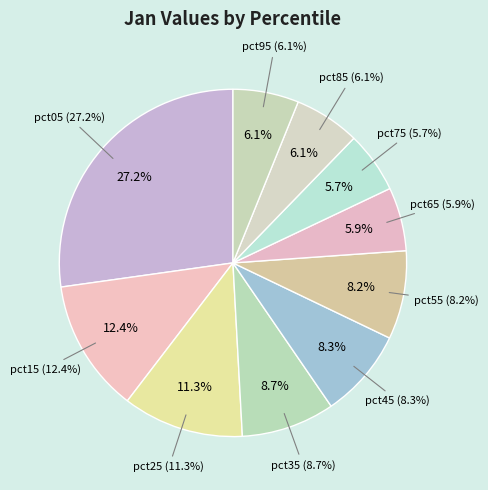

Combined, do pct95 and pct55 account for over 50%?

No